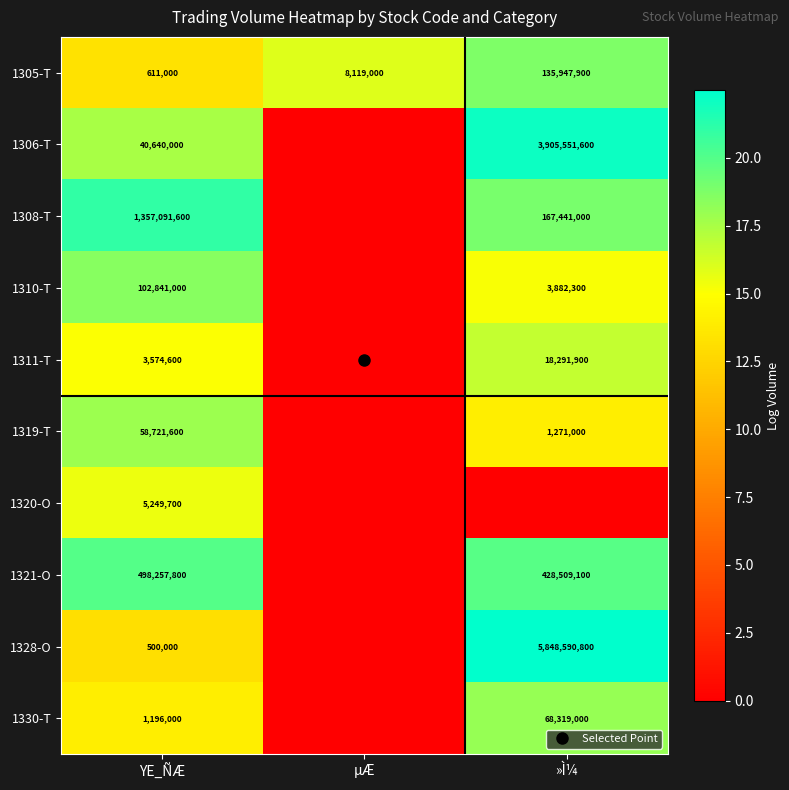

Count the number of categories in the chart.

3